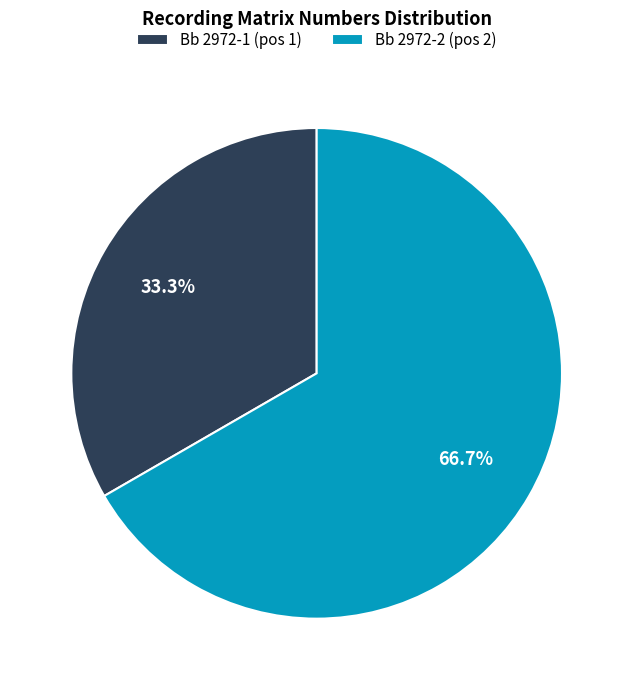

To the nearest percent, what is the average slice percentage?

50%